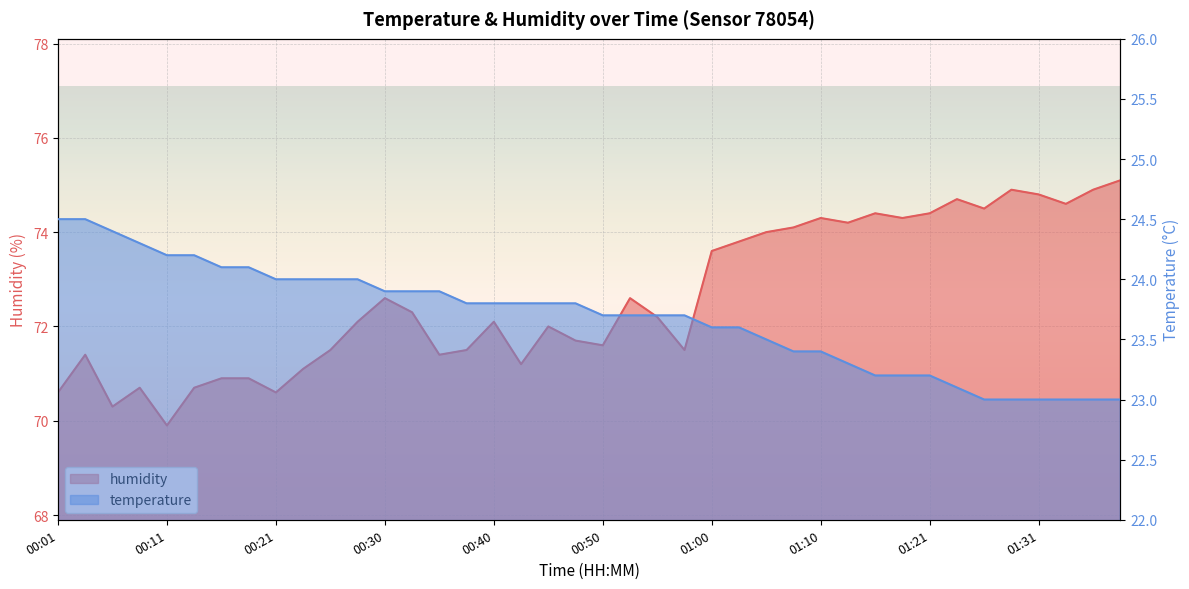

What is the label of the 2nd point from the left?

00:03